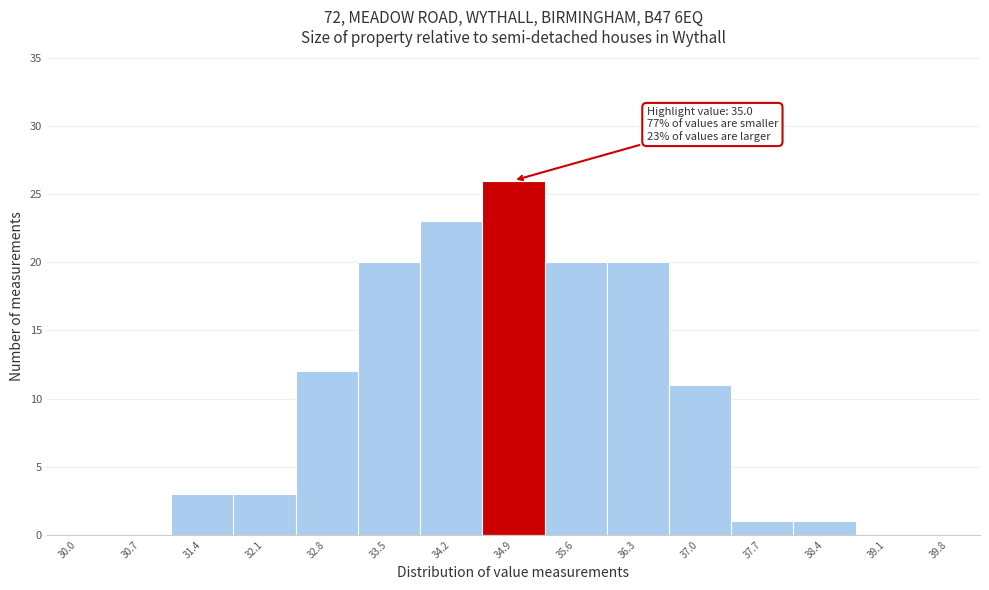

Reading left to right, what are all the values shown in this chart?

30.0=0	30.7=0	31.4=3	32.1=3	32.8=12	33.5=20	34.2=23	34.9=26	35.6=20	36.3=20	37.0=11	37.7=1	38.4=1	39.1=0	39.8=0